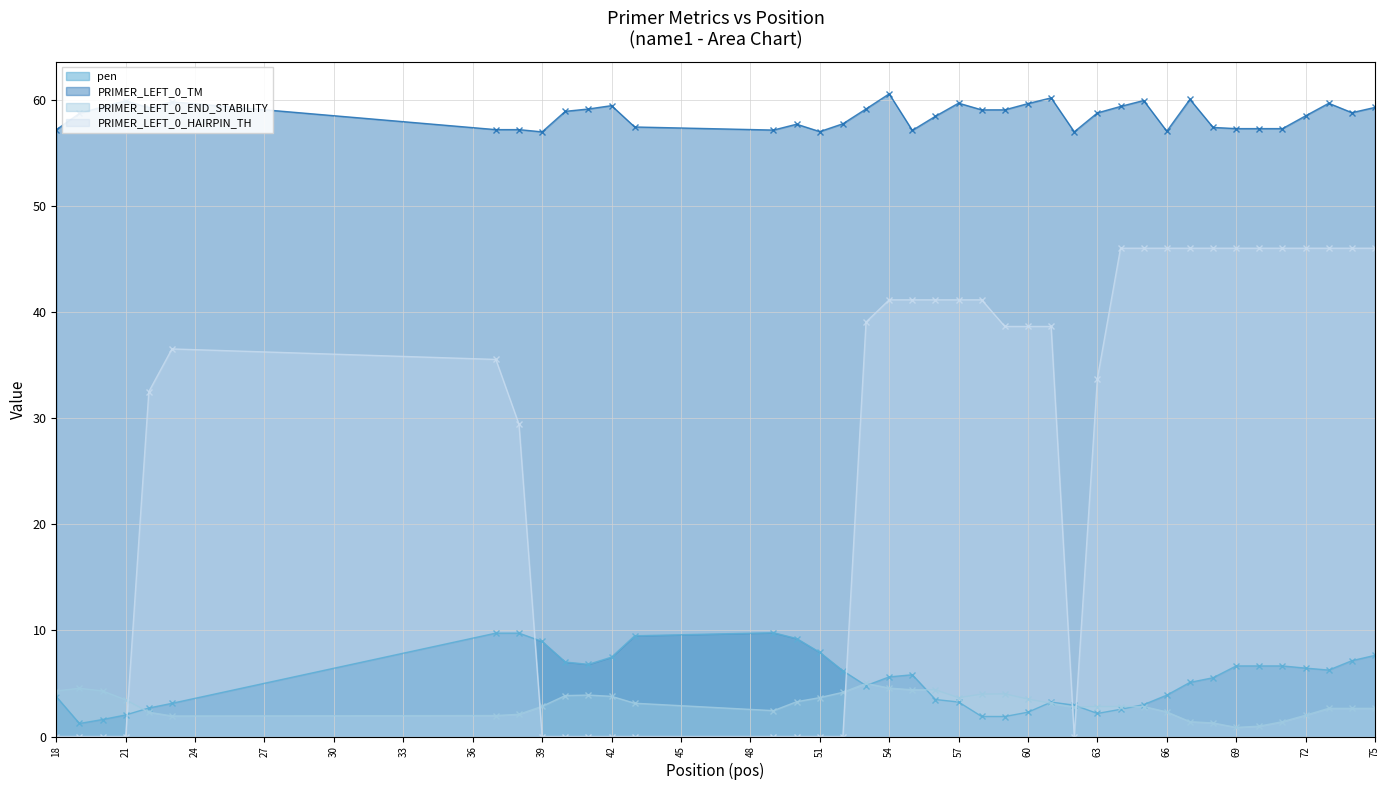

How many data points in pen are less than 5?

18